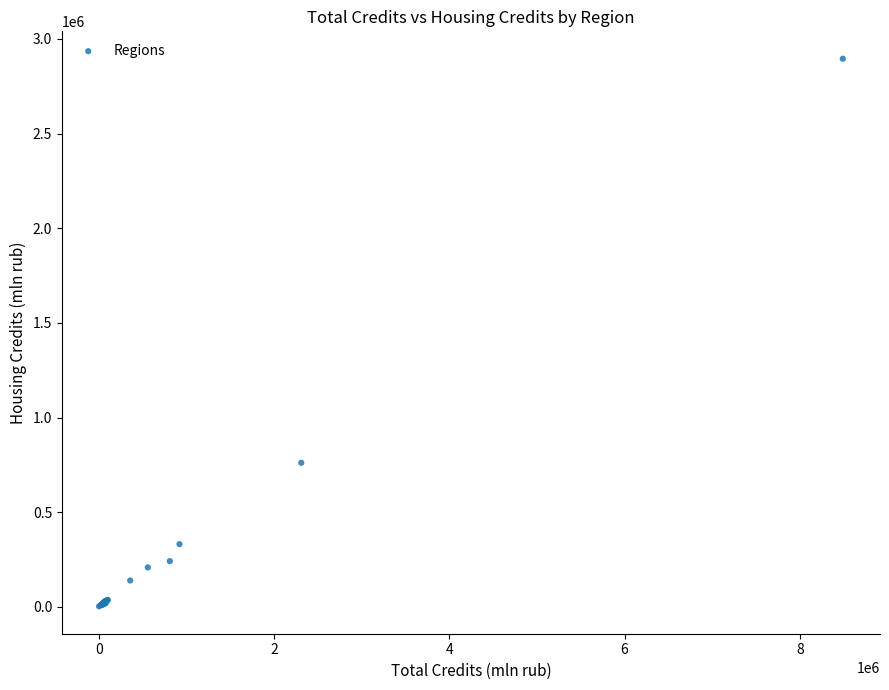

What Y value in the scatter plot is closest to 1448987?

760933